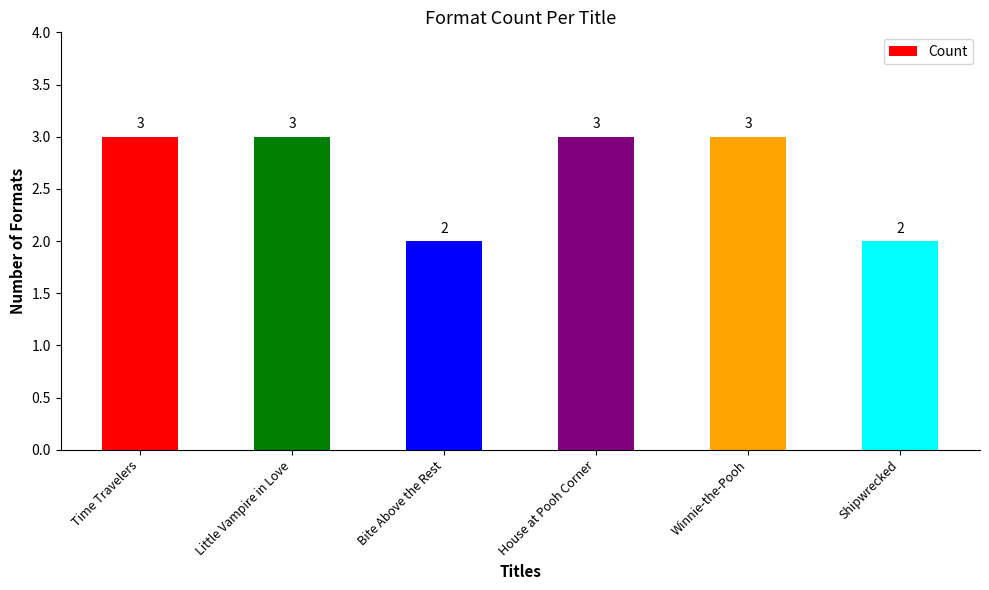

How many bars are there in total?

6